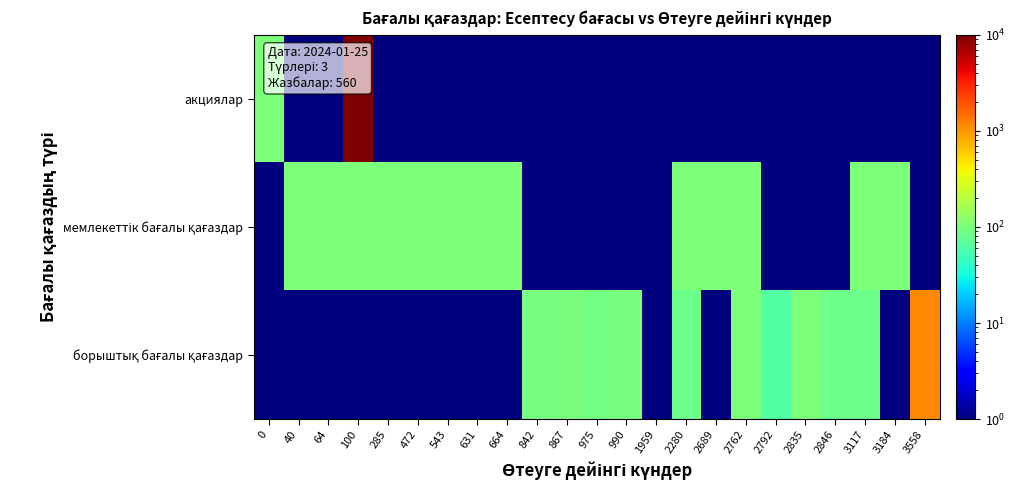

Which has a higher value, 100 or 975?

100